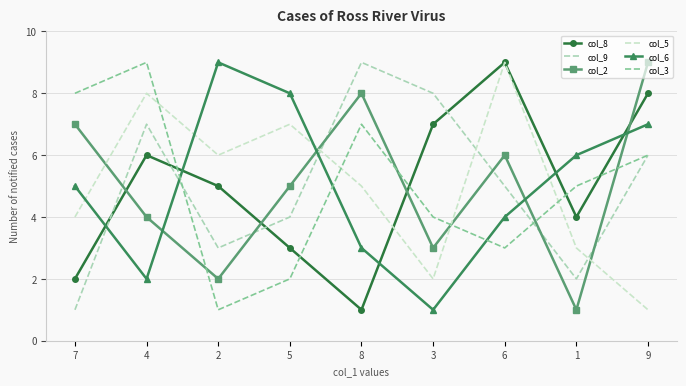

What is the sum of all col_6 values?

45